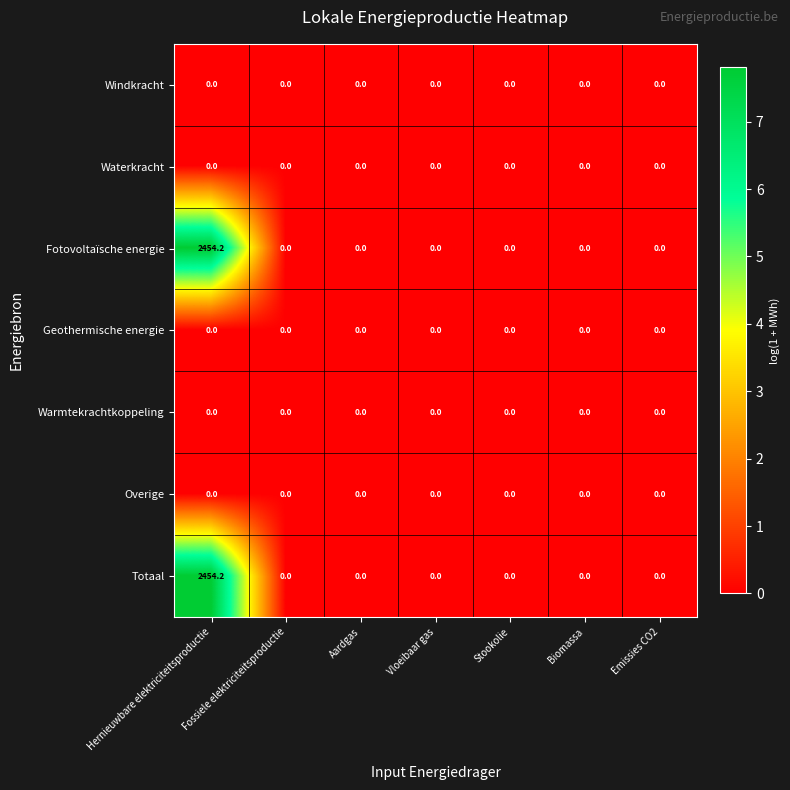

The value of Overige at Stookolie is 0.0. True or false?

True